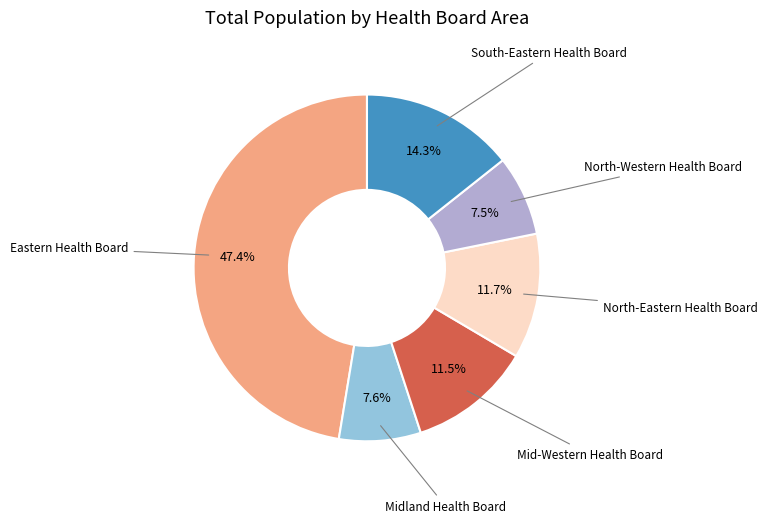

Is there a majority slice in this chart?

No